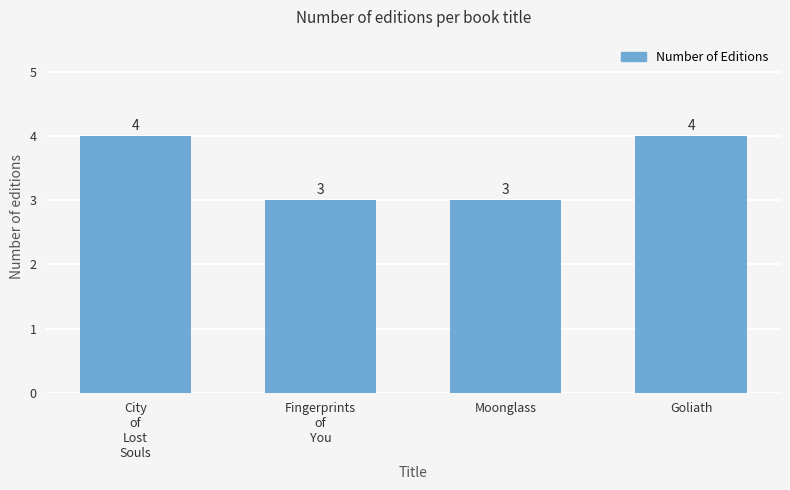

What is the minimum value shown in the chart?

3